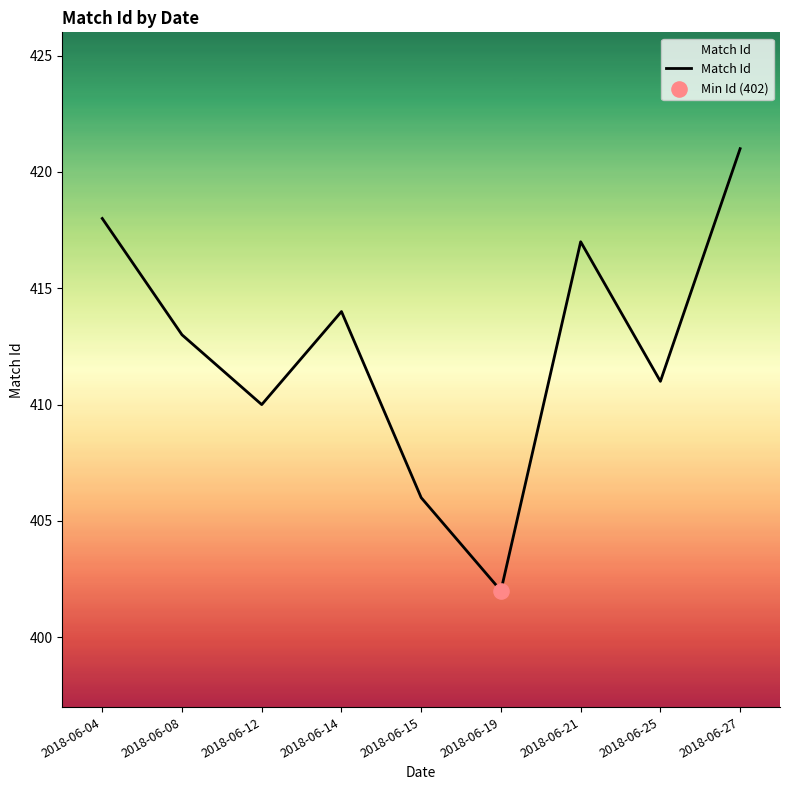

Approximately how many times larger is the value at 2018-06-04 compared to 2018-06-25?

1.0